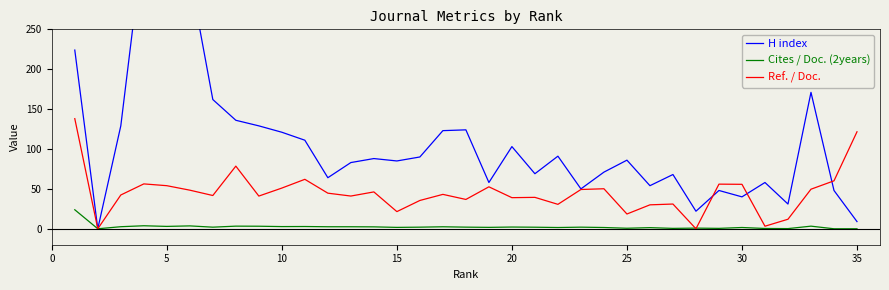

Rank the series at 20 from lowest to highest value.

Cites / Doc. (2years), Ref. / Doc., H index